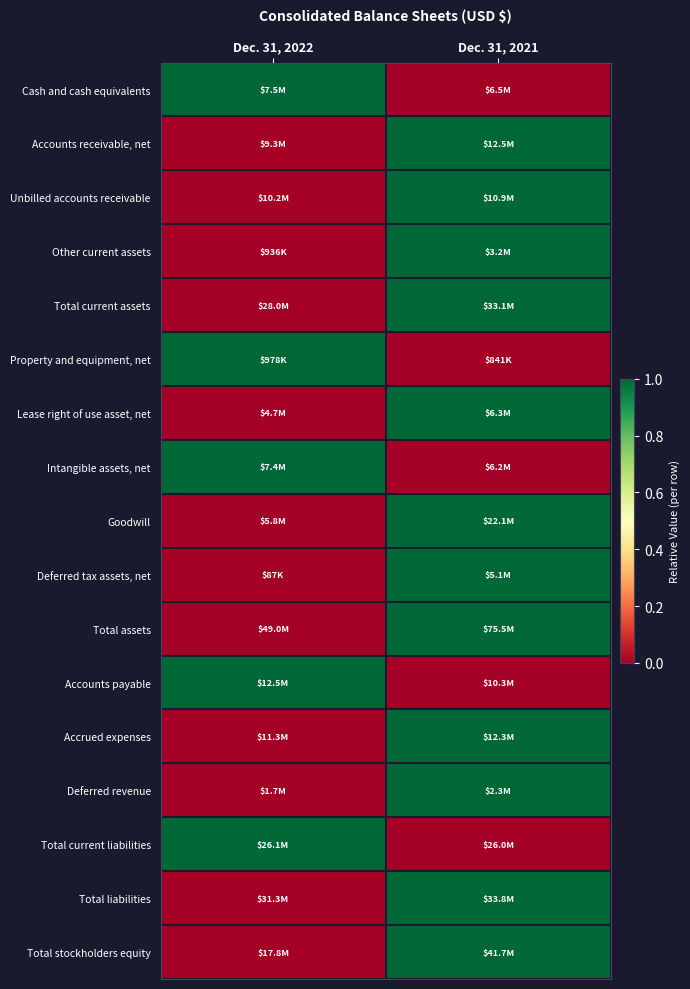

At which category is the sum across all series the highest?

Dec. 31, 2021